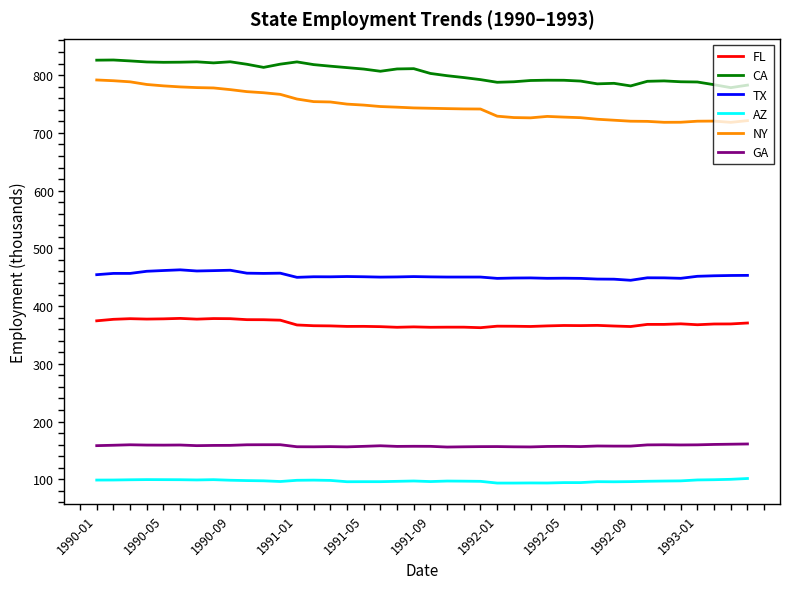

True or false: GA and AZ cross at least once.

False